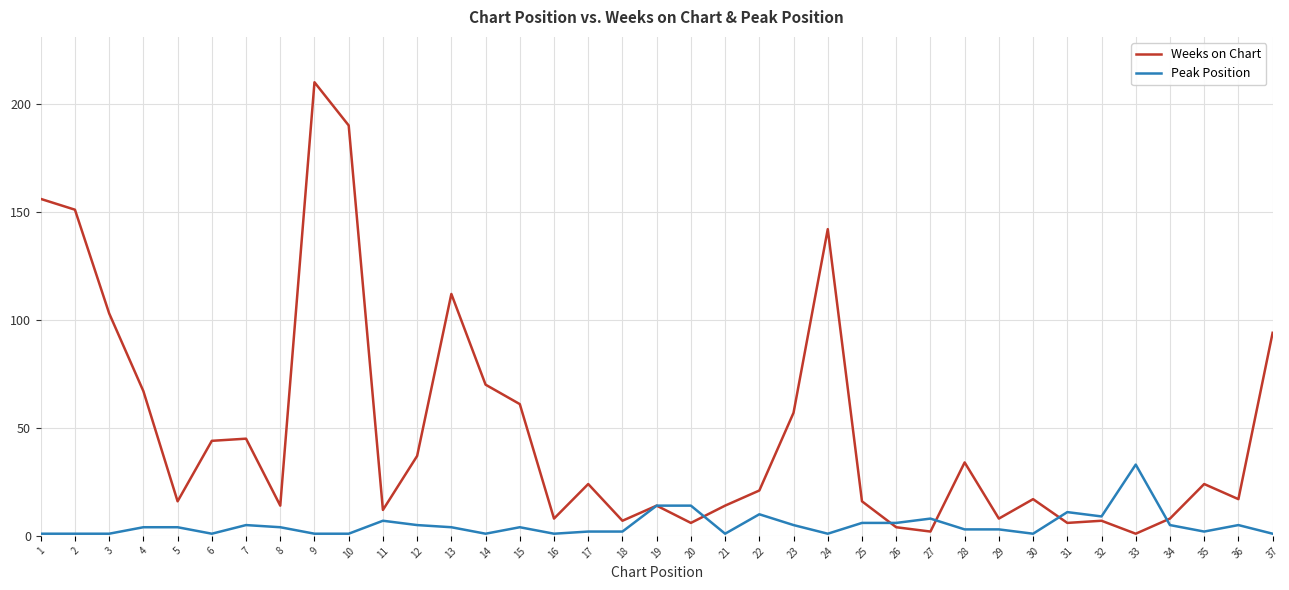

True or false: Peak Position has a value of 4 at 5.

True